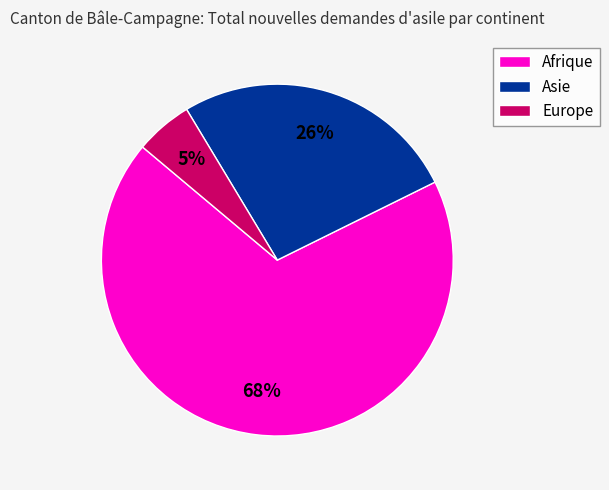

To the nearest percent, what percentage of the pie is Asie?

26%